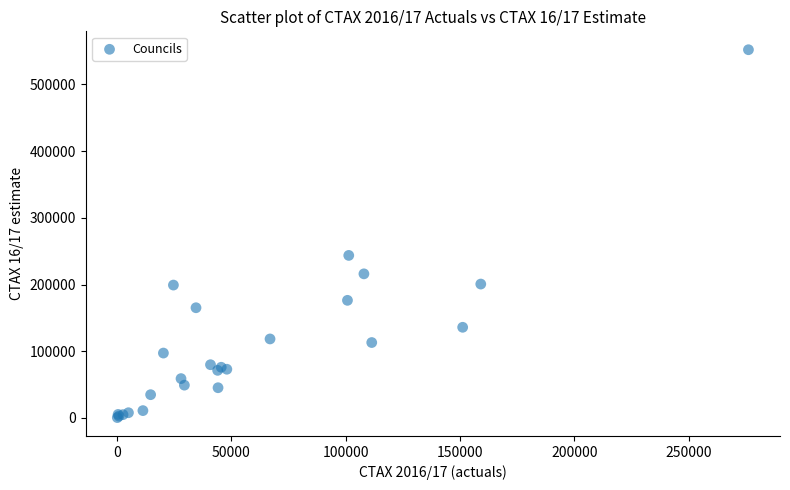

What Y value in the scatter plot is closest to 276302?

243673.2